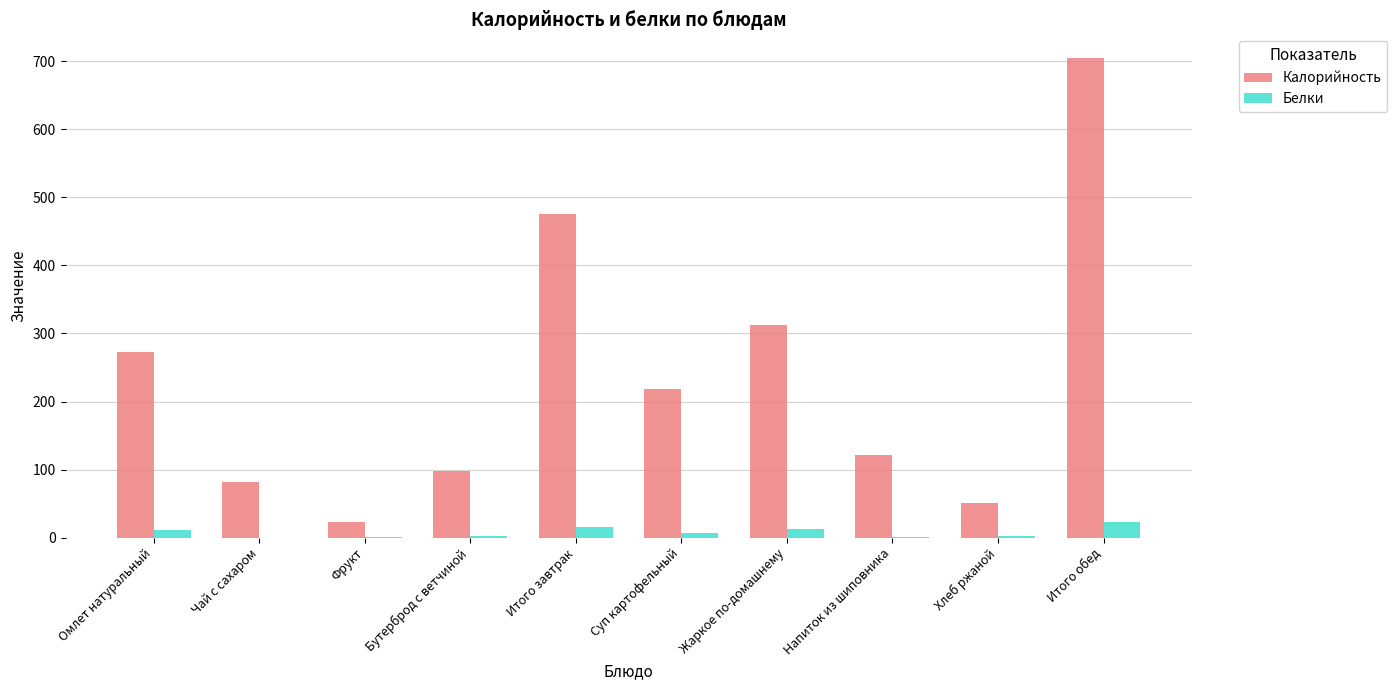

What is the sum of all Калорийность values?

2359.4